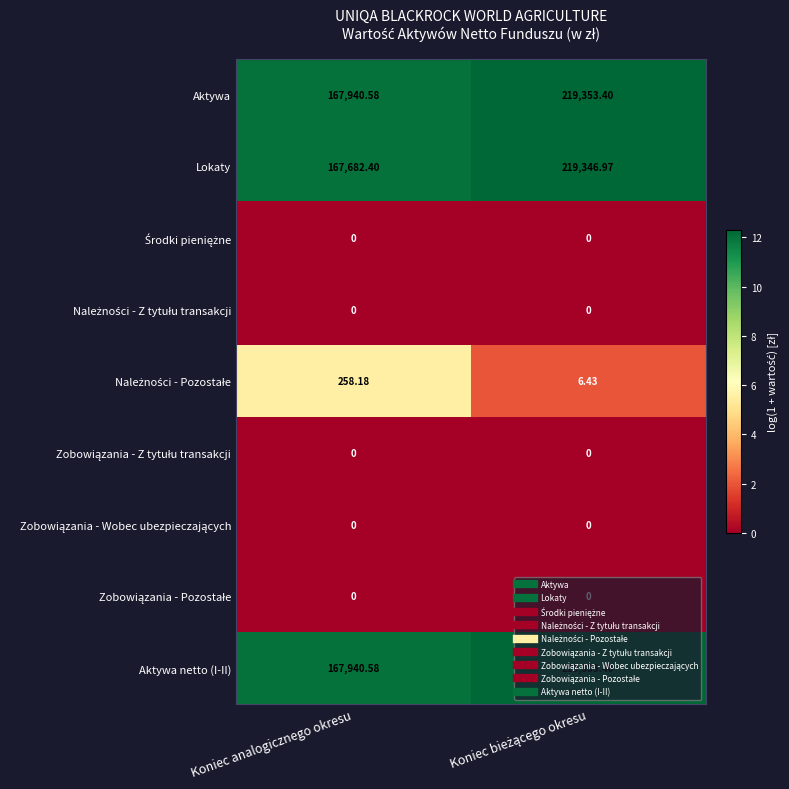

What is the spread (max minus min) of values at Koniec analogicznego okresu?

167940.6